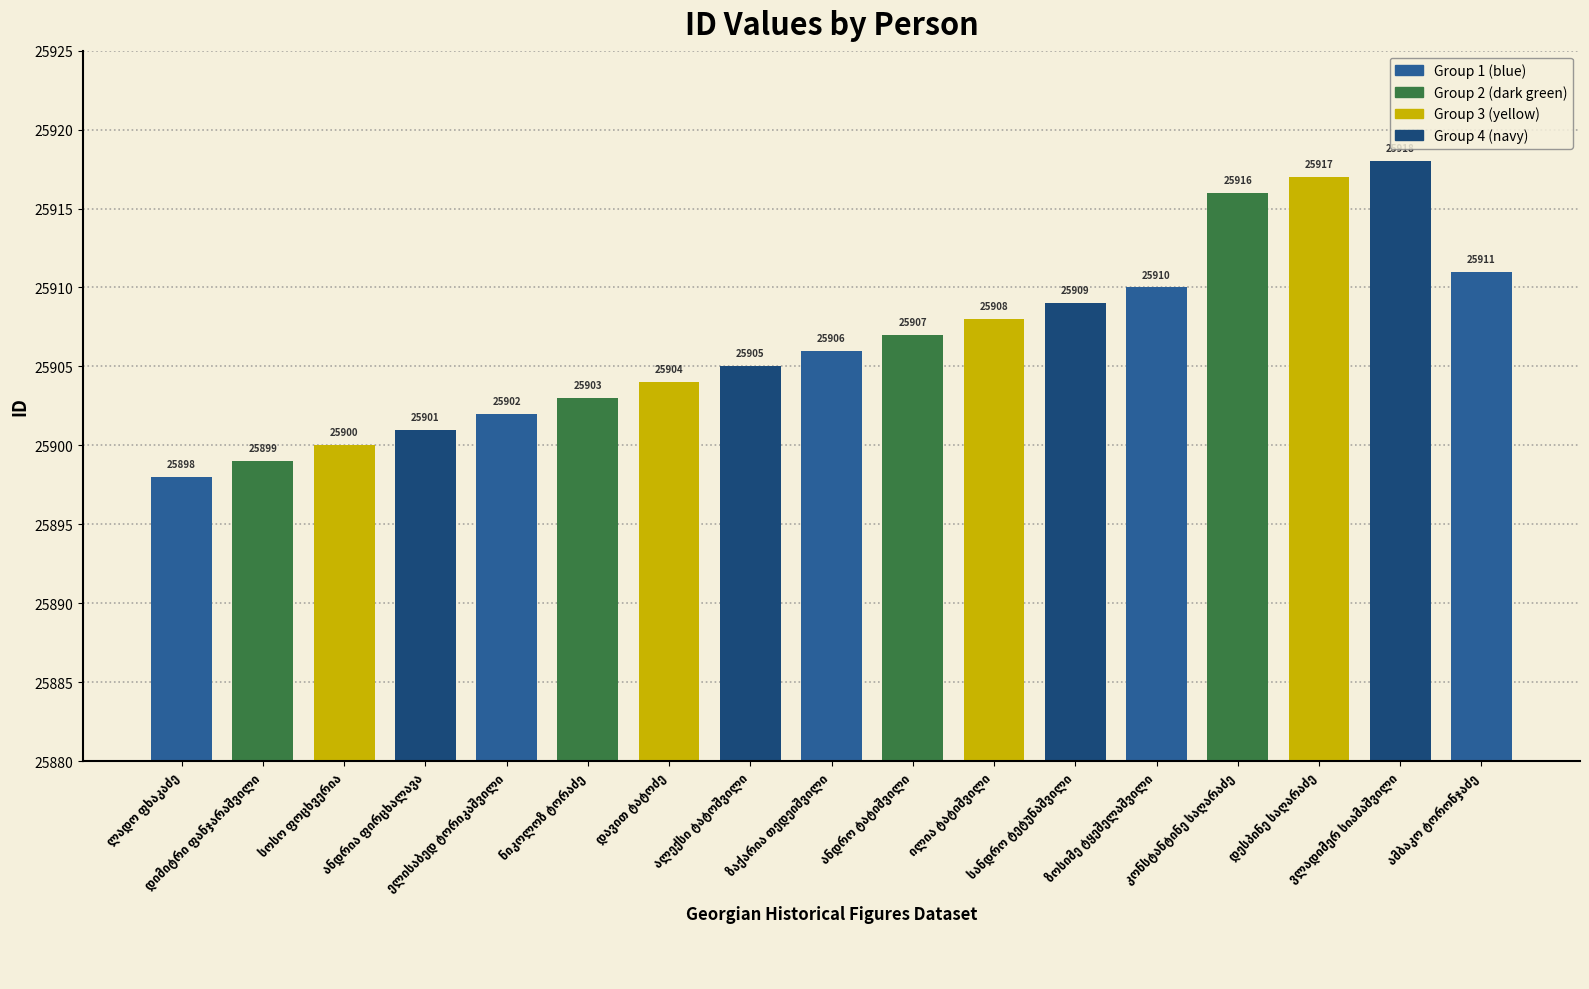

What is the value of the 2nd bar from the left?

25899